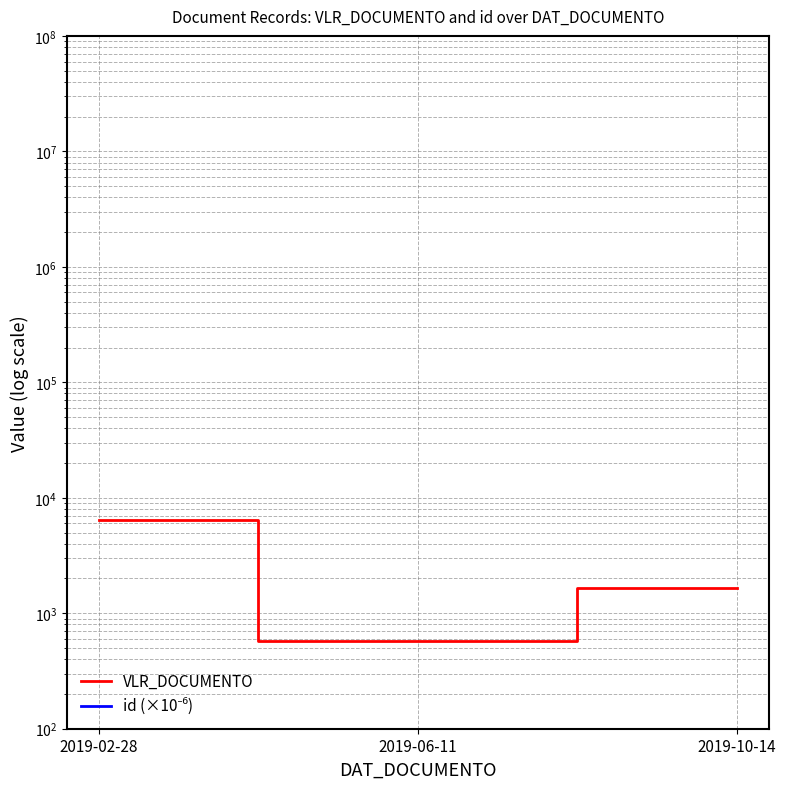

Reading right to left, what are all the values shown in this chart?

VLR_DOCUMENTO: 2019-10-14=1650.0	2019-06-11=580.1	2019-02-28=6432.7
id (×10⁻⁶): 2019-10-14=1.8	2019-06-11=1.8	2019-02-28=1.8